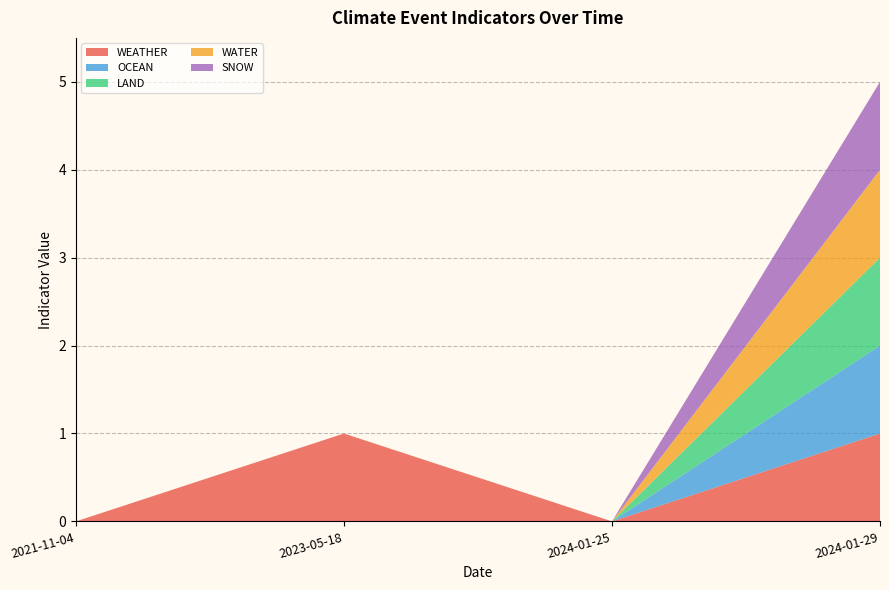

Reading left to right, transcribe all the data shown in this chart.

WEATHER: 0	1	0	1
OCEAN: 0	0	0	1
LAND: 0	0	0	1
WATER: 0	0	0	1
SNOW: 0	0	0	1